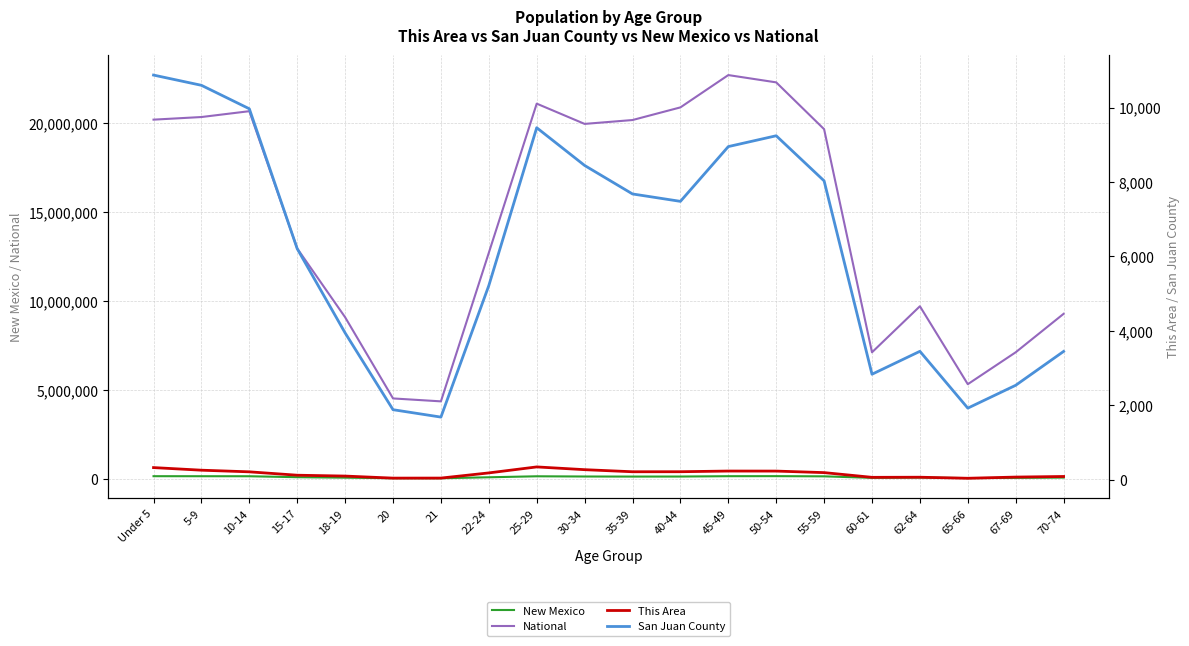

How many data points in National are less than 19664805?

10